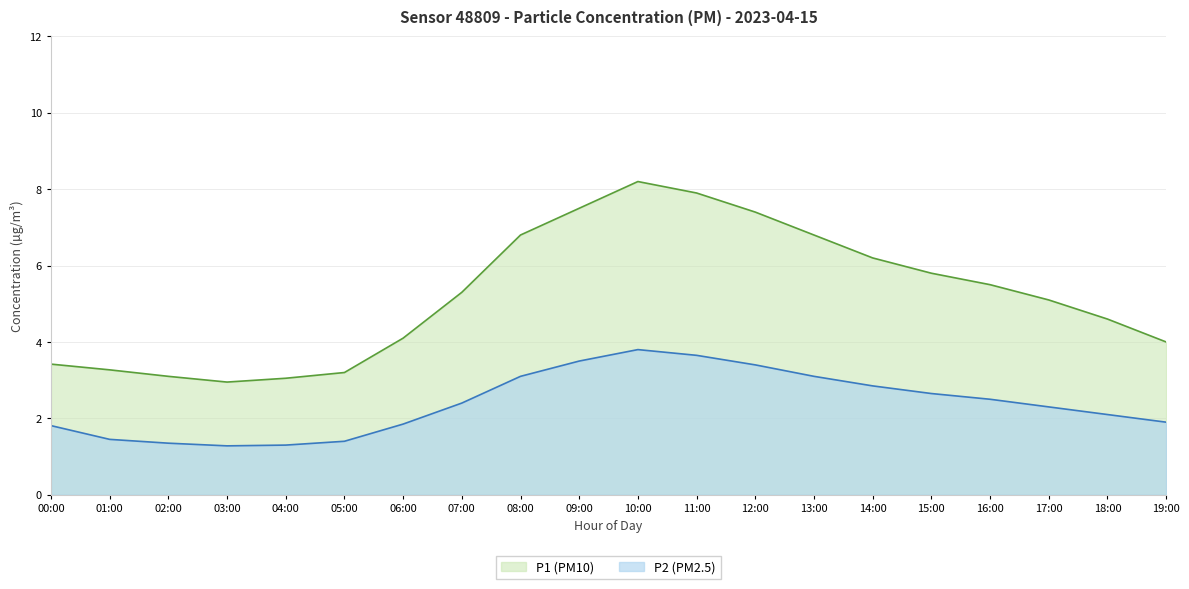

What is the difference between the maximum and second lowest values in the P2 series?

2.5